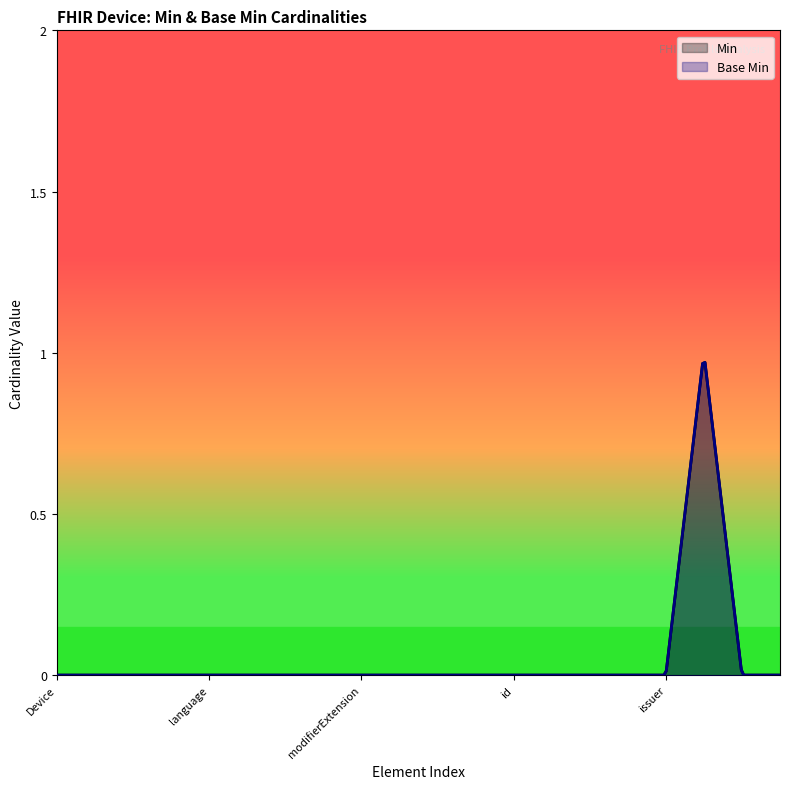

Reading left to right, what are all the values shown in this chart?

Base Min: Device=0	Device.id=0	Device.meta=0	Device.implicitRules=0	Device.language=0	Device.text=0	Device.contained=0	Device.extension=0	Device.modifierExtension=0	Device.identifier=0	Device.definition=0	Device.udiCarrier=0	Device.udiCarrier.id=0	Device.udiCarrier.extension=0	Device.udiCarrier.modifierExtension=0	Device.udiCarrier.deviceIdentifier=0	Device.udiCarrier.issuer=0	Device.name.value=1	Device.name.type=0	Device.name.display=0
Min: Device=0	Device.id=0	Device.meta=0	Device.implicitRules=0	Device.language=0	Device.text=0	Device.contained=0	Device.extension=0	Device.modifierExtension=0	Device.identifier=0	Device.definition=0	Device.udiCarrier=0	Device.udiCarrier.id=0	Device.udiCarrier.extension=0	Device.udiCarrier.modifierExtension=0	Device.udiCarrier.deviceIdentifier=0	Device.udiCarrier.issuer=0	Device.name.value=1	Device.name.type=0	Device.name.display=0